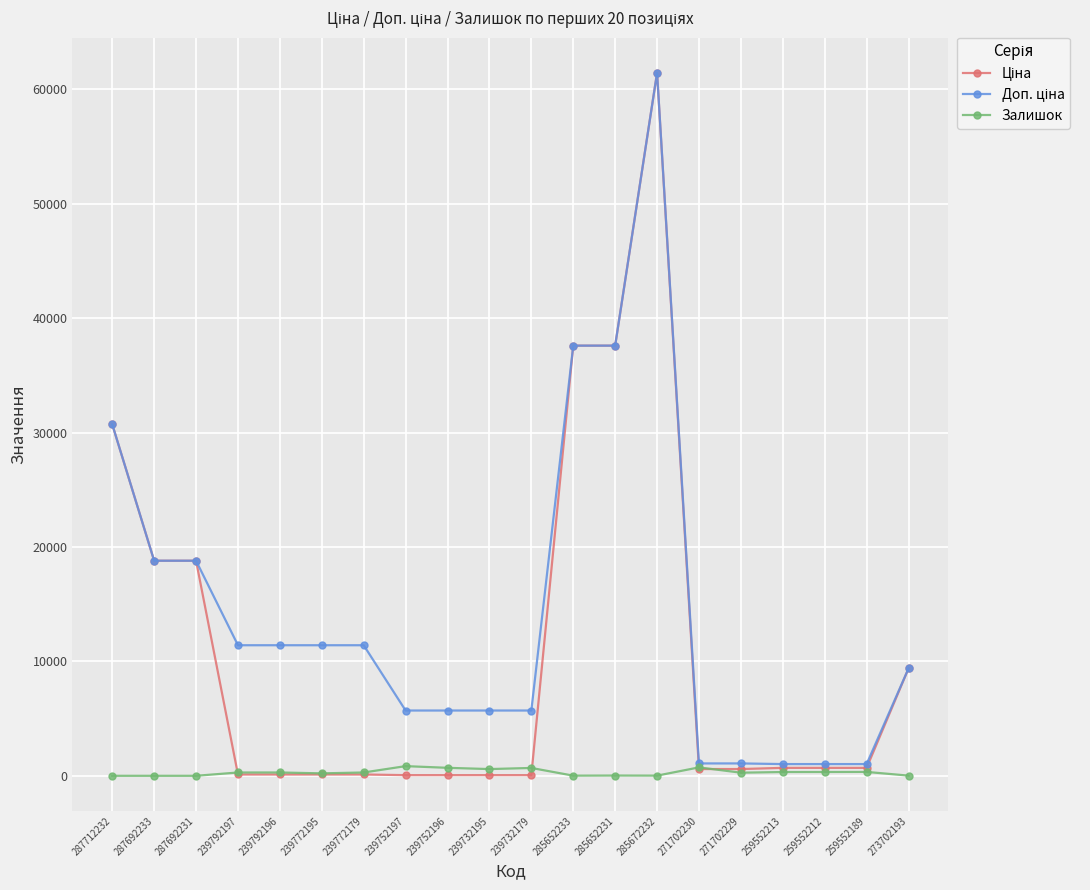

Which category has the highest value across all series?

285672232